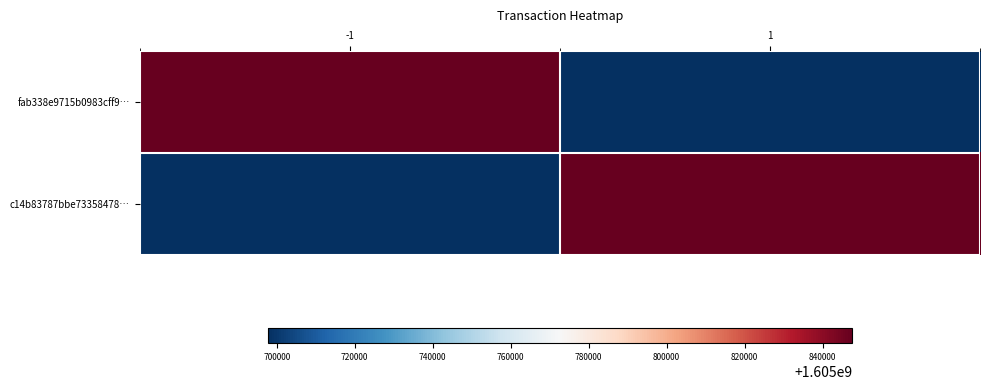

What is the total value across all series at 1?

3211545240